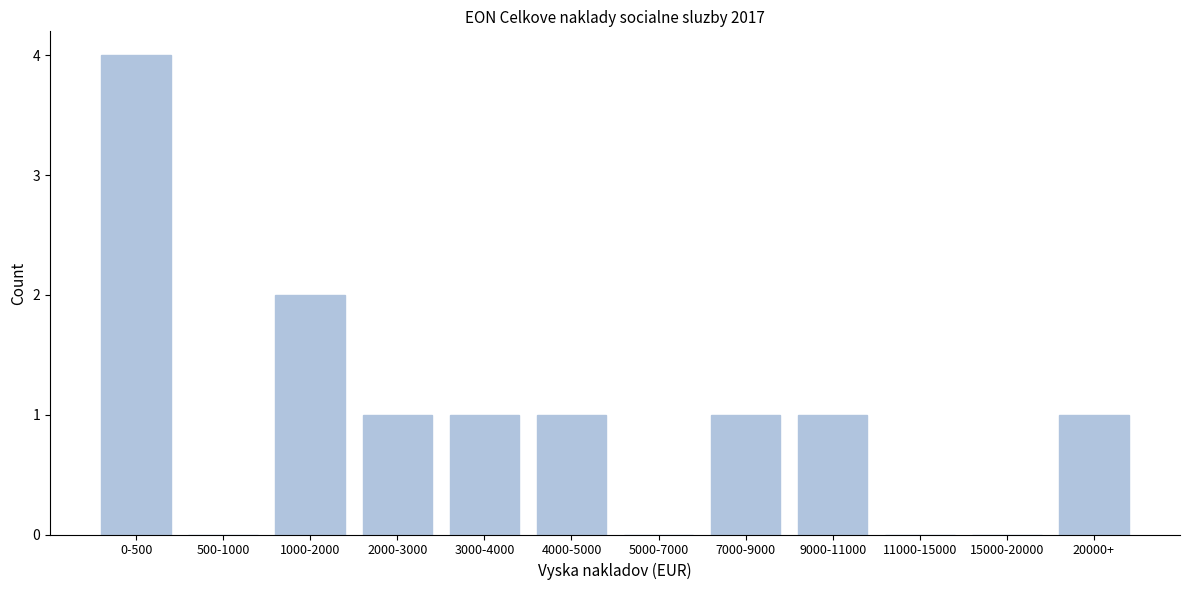

Reading left to right, transcribe all the data shown in this chart.

0-500=4	500-1000=0	1000-2000=2	2000-3000=1	3000-4000=1	4000-5000=1	5000-7000=0	7000-9000=1	9000-11000=1	11000-15000=0	15000-20000=0	20000+=1